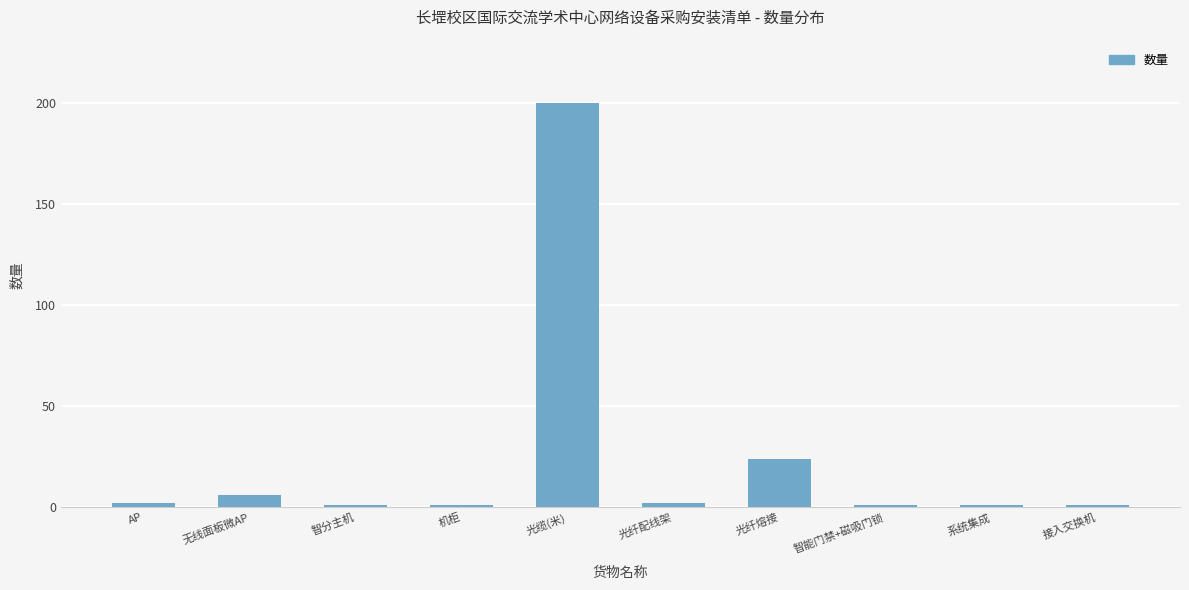

What is the difference between the maximum and minimum values?

199